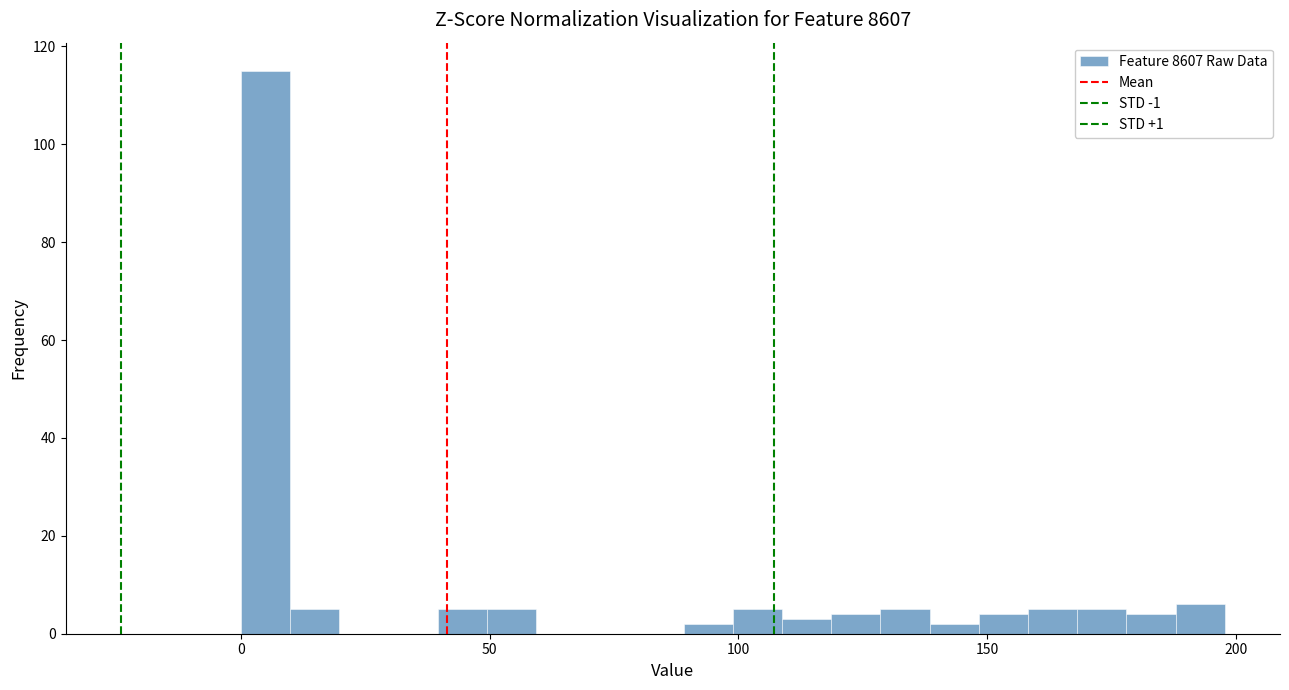

Read against the x-axis, roughly where is the centre of the tallest bar?

5